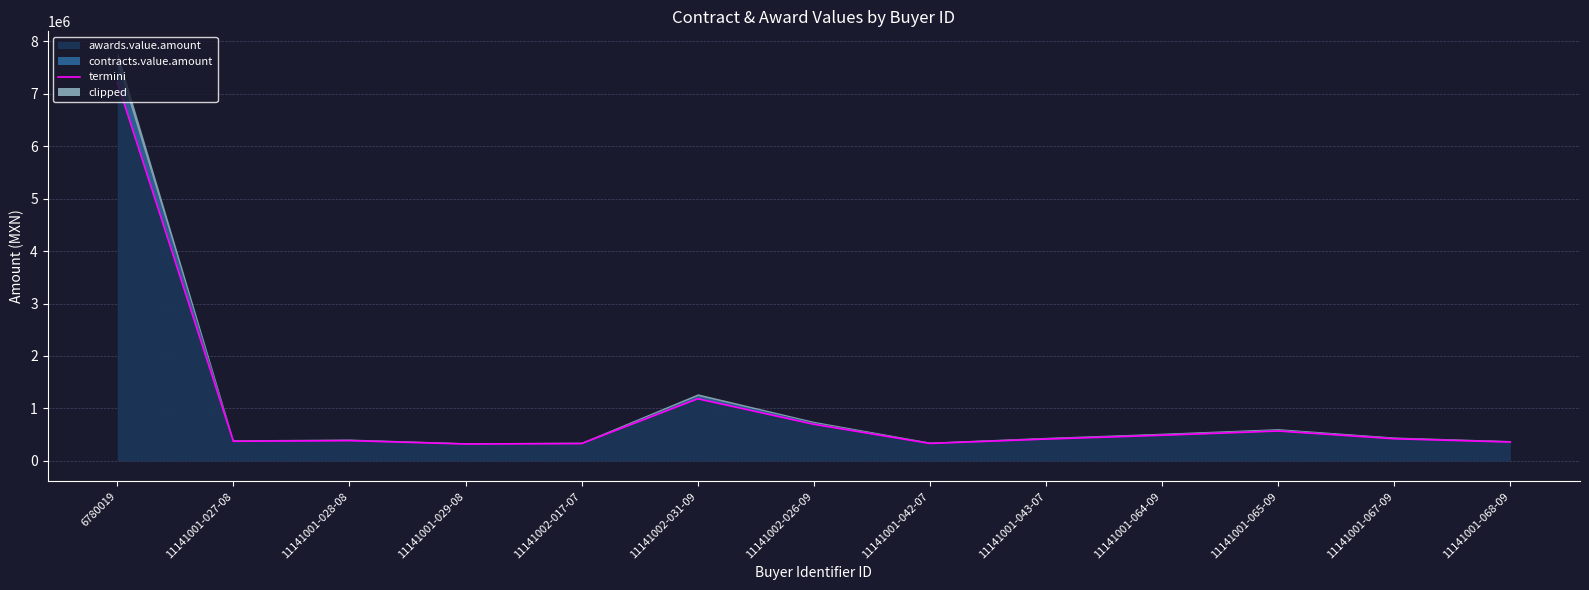

What is the greatest value displayed?

7218583.2